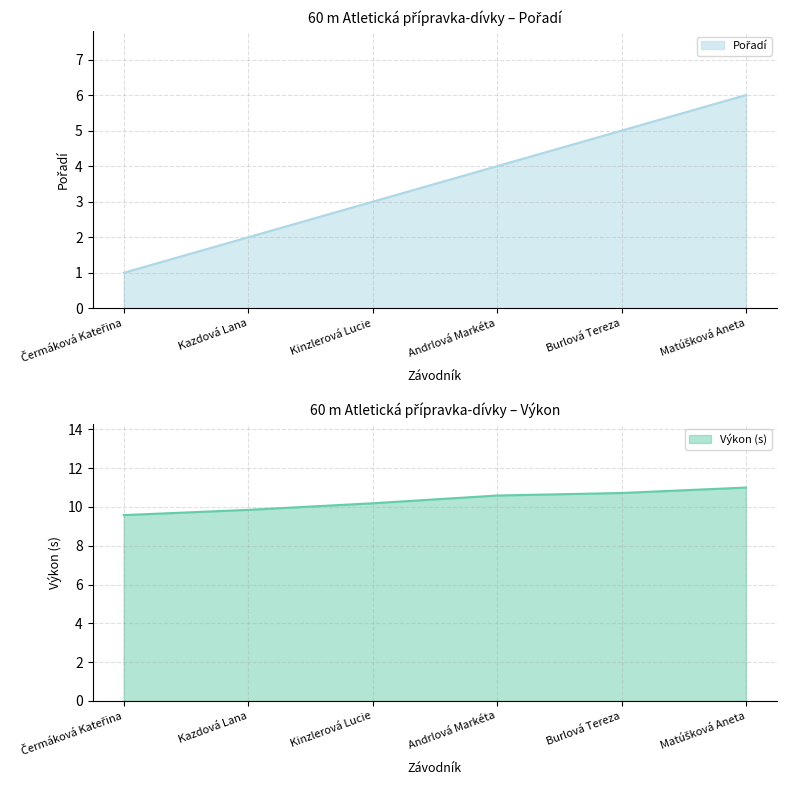

What position from the right is Andrlová Markéta?

3